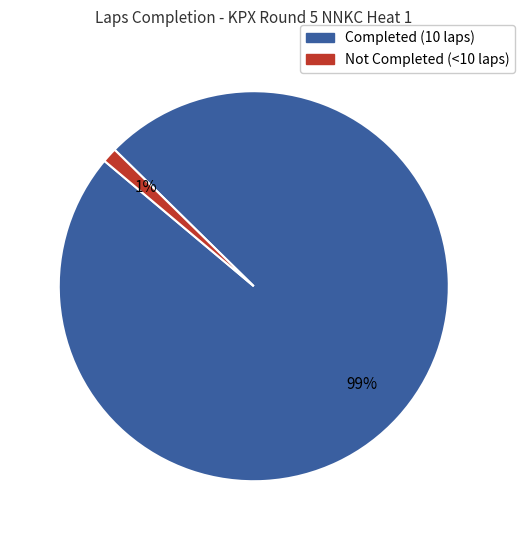

To the nearest percent, what is the average slice percentage?

50%